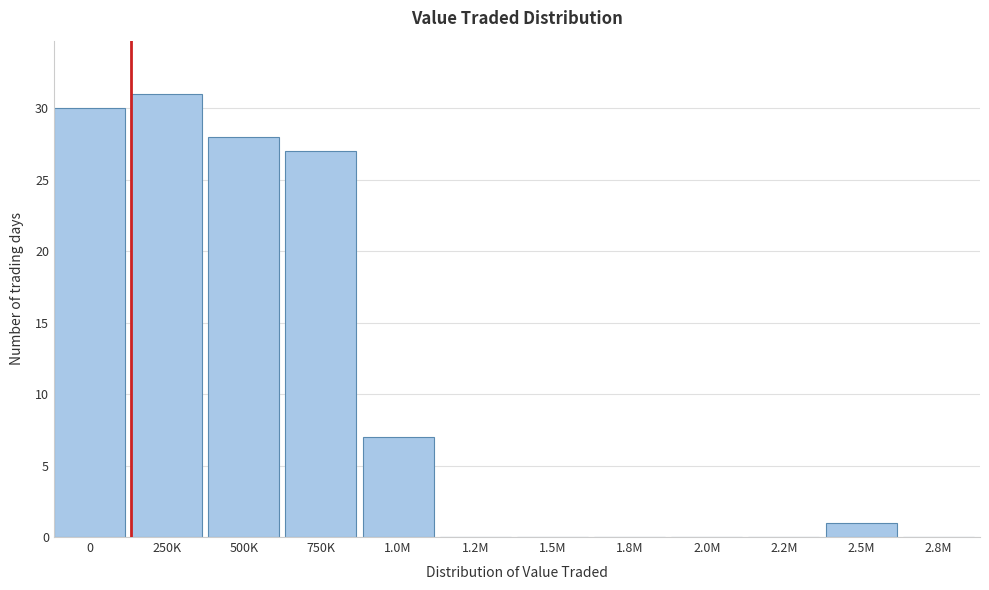

Reading left to right, extract all data points from this chart.

0=30	250K=31	500K=28	750K=27	1.0M=7	1.2M=0	1.5M=0	1.8M=0	2.0M=0	2.2M=0	2.5M=1	2.8M=0